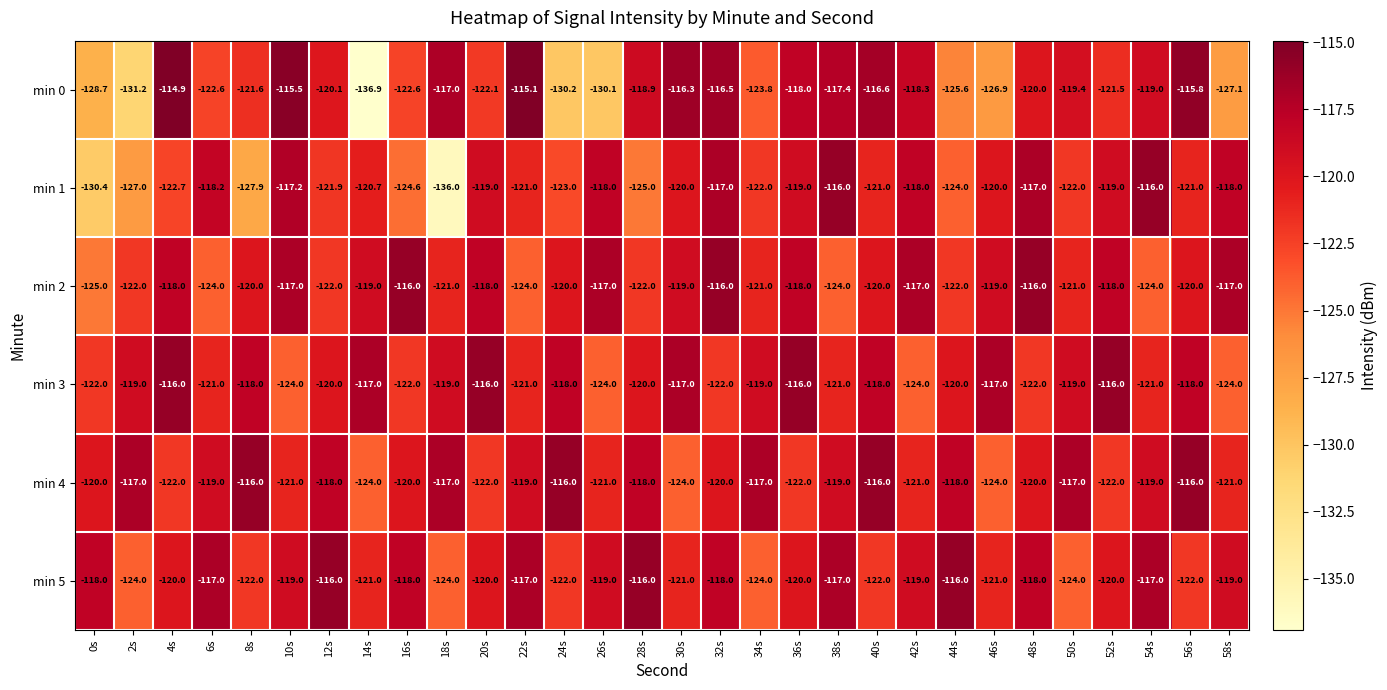

How many min 4 values are between -121 and -117?

19